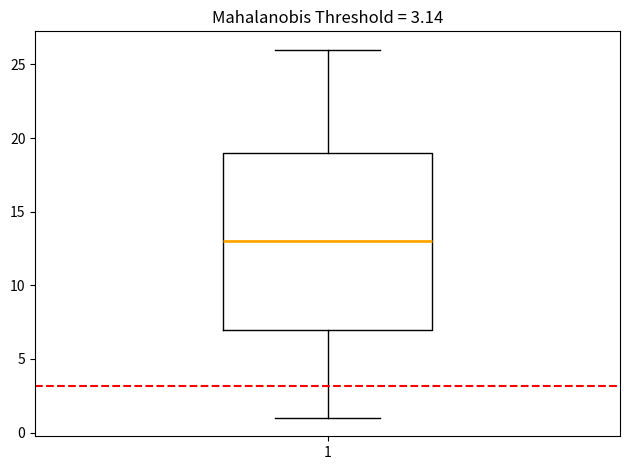

Where does the median line of the box at x = 1 sit on the y-axis? The values are not printed on the chart, so give them approximately, as read against the axis.

13